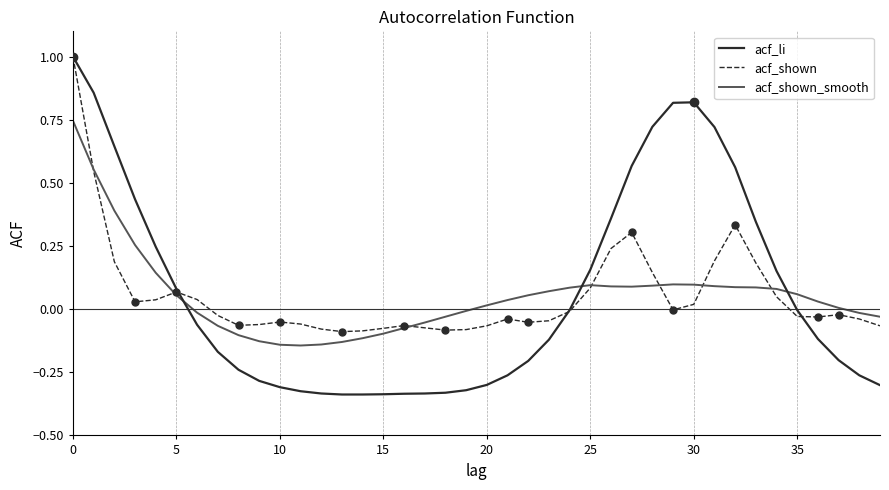

How many lines are shown in the chart?

3